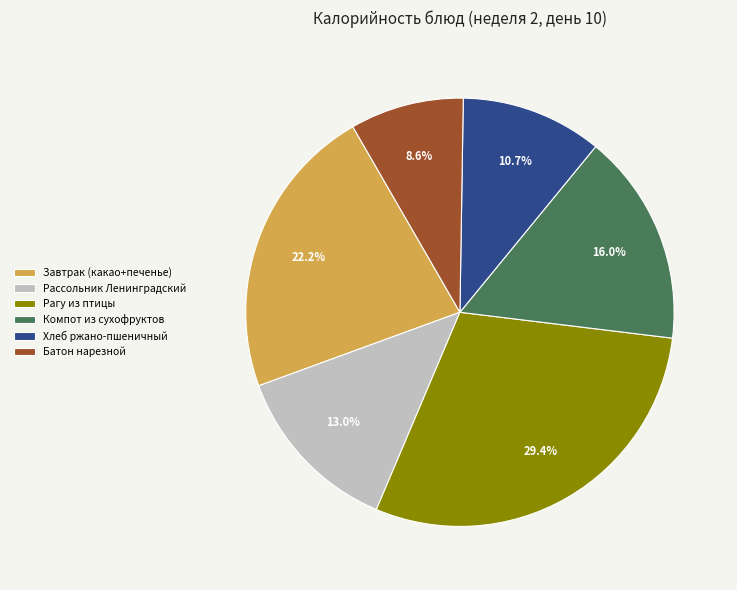

Which has a higher value, Рагу из птицы or Завтрак (какао+печенье)?

Рагу из птицы